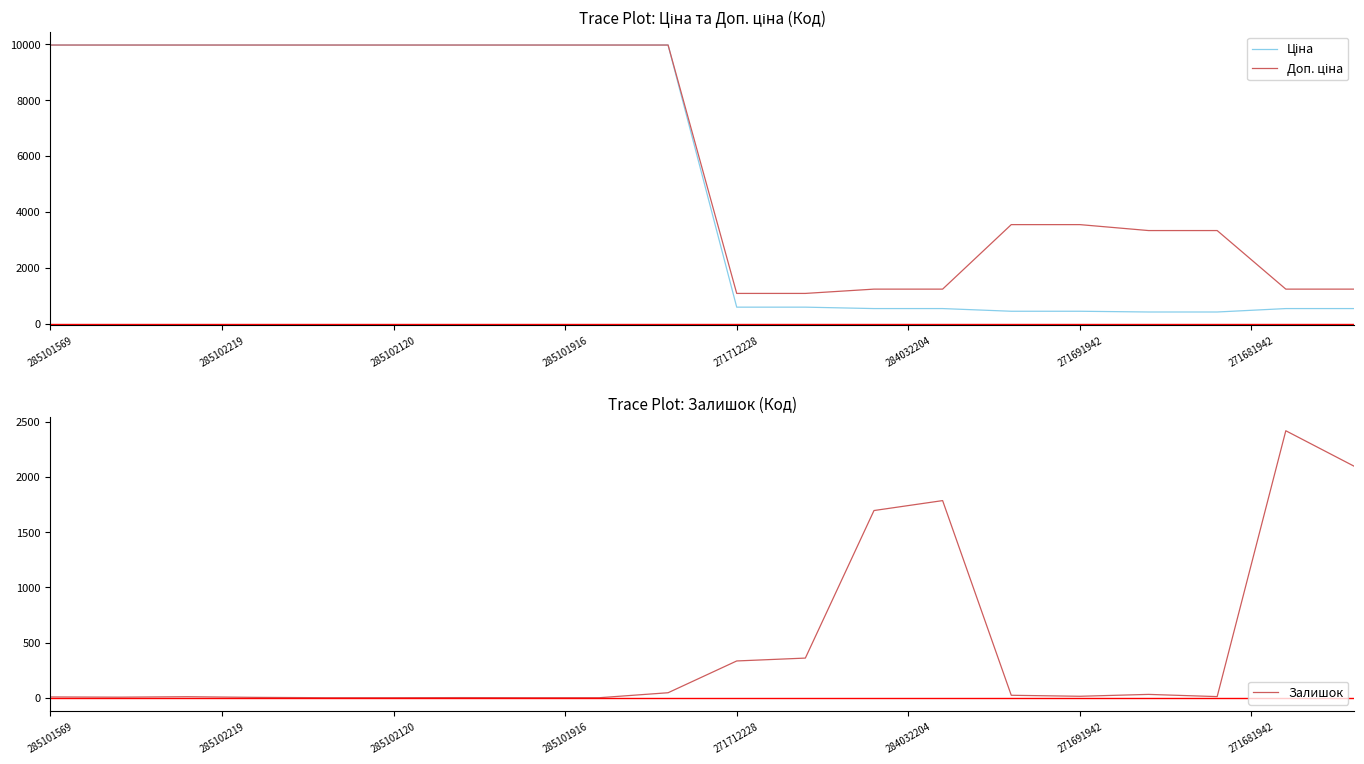

List the labels in order of Ціна value, largest first.

285101569, 285102219, 285102120, 285101916, 271712228, 284032204, 271691942, 271681942, 8, 9, 10, 11, 12, 13, 18, 19, 14, 15, 16, 17